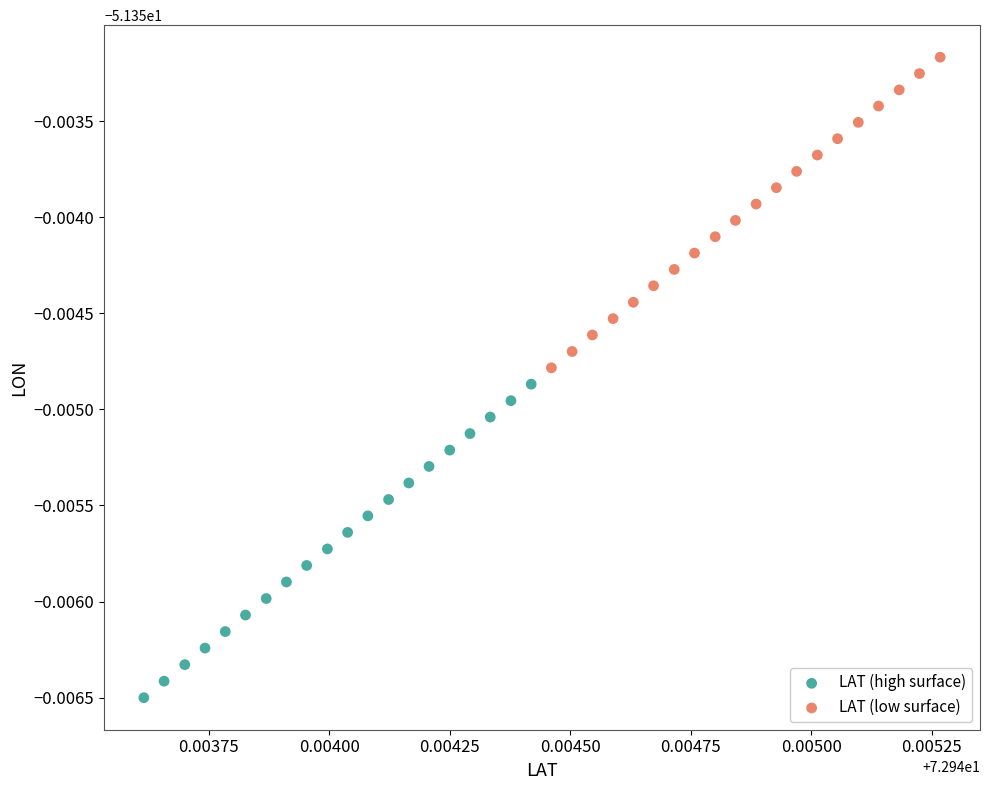

Which series contains the highest Y value?

LAT (low surface)